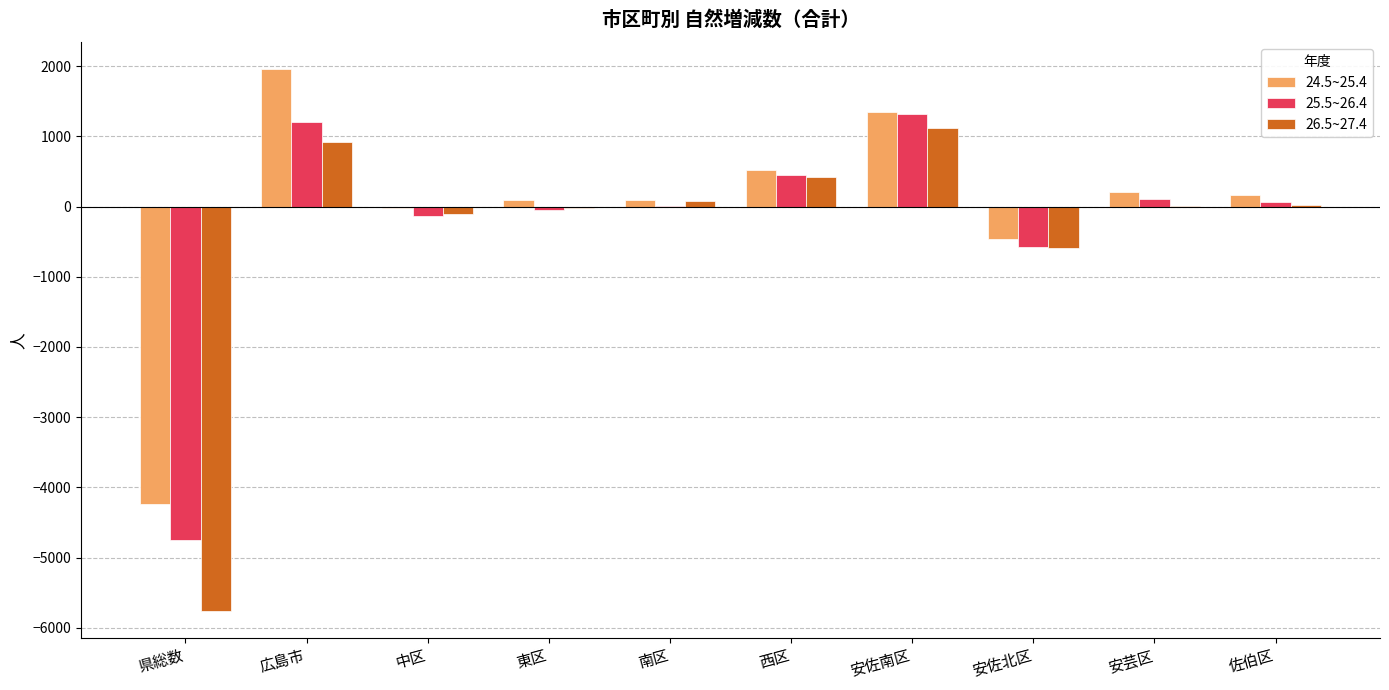

Which series changed the most between 県総数 and 安芸区?

26.5~27.4